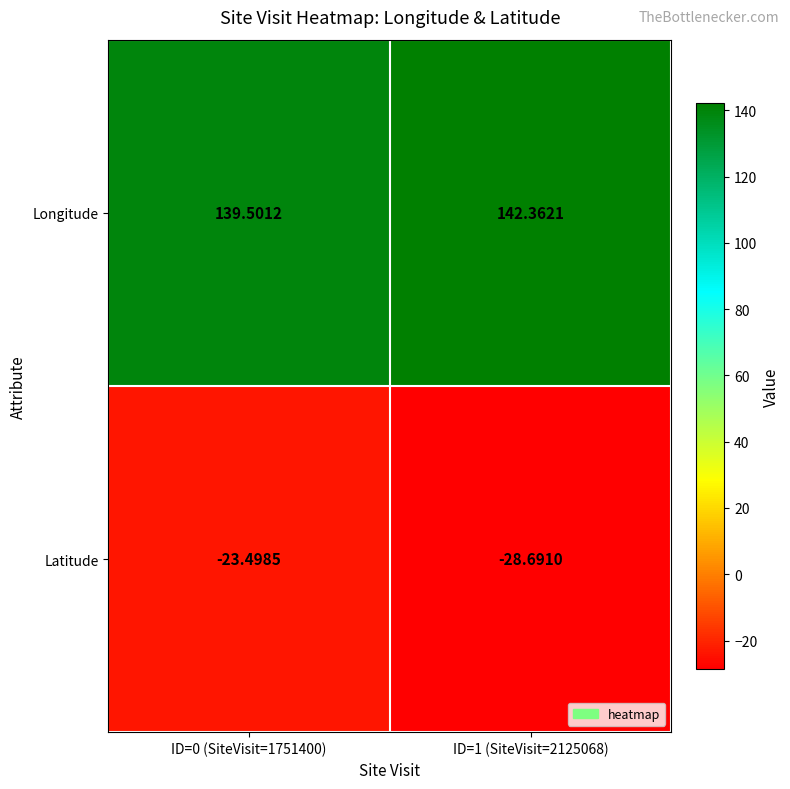

Which series has the largest range (max minus min)?

Latitude